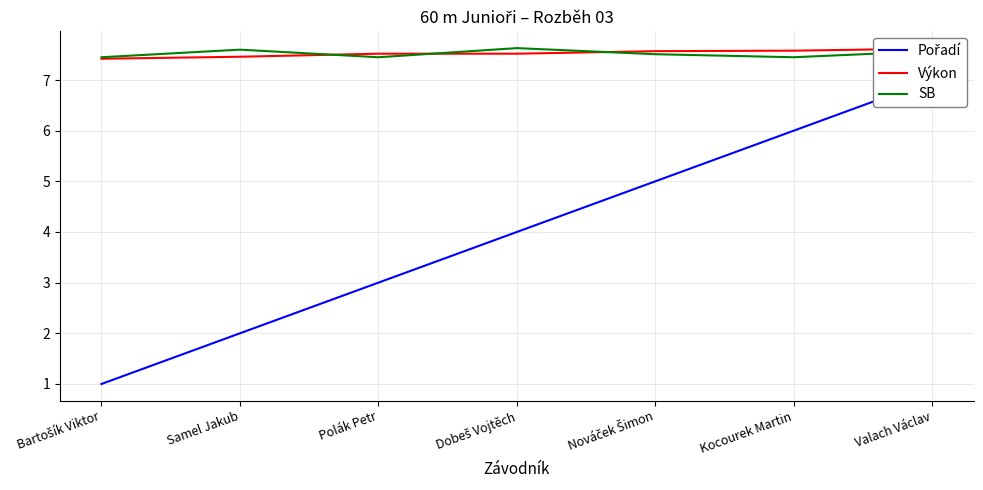

Rank the categories by SB value from highest to lowest.

Dobeš Vojtěch, Samel Jakub, Valach Václav, Nováček Šimon, Bartošík Viktor, Polák Petr, Kocourek Martin